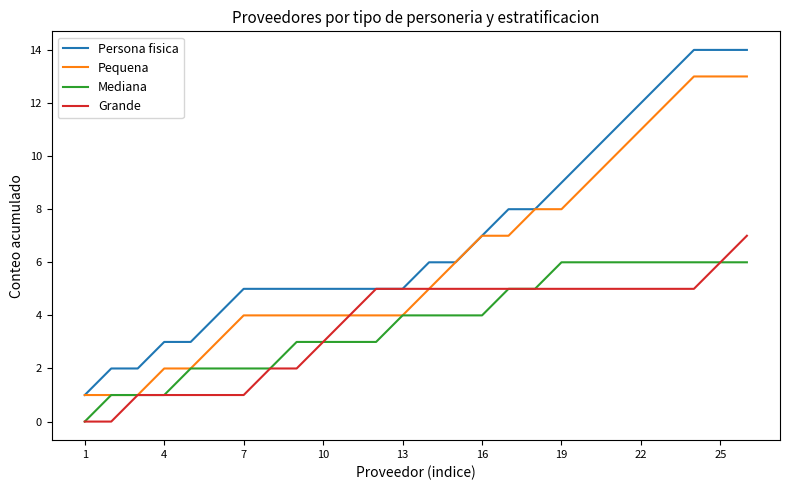

List the series in order of their peak value, lowest first.

Mediana, Grande, Pequena, Persona fisica